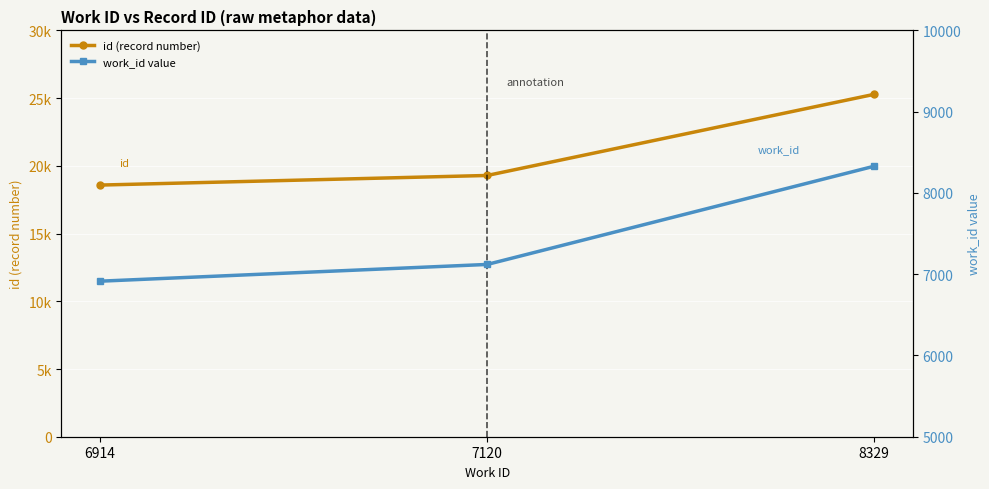

What is the minimum value for id (record number)?

18580